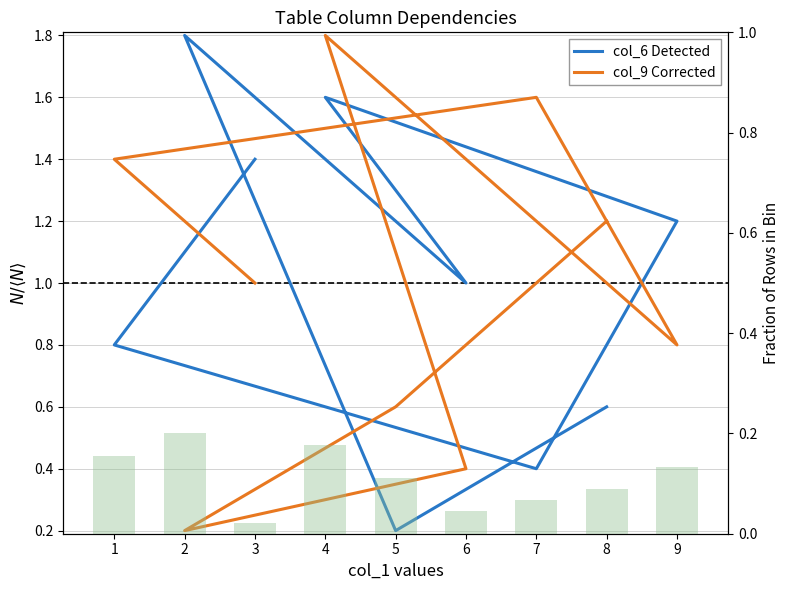

The value of col_6 Detected at 8 is 0.1. True or false?

False